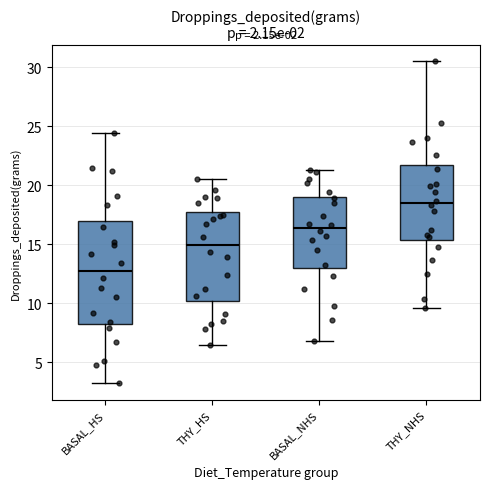

Reading left to right, read every box against the y-axis: the position of its median line, the range the box covers, and the ends of its whiskers. The values are not printed on the chart, so give them approximately, as read against the axis.

BASAL_HS: median 13.0, box 8.5 to 17.0, whiskers 3.0 to 24.5
THY_HS: median 15.0, box 10.0 to 18.0, whiskers 6.5 to 20.5
BASAL_NHS: median 16.5, box 13.0 to 19.0, whiskers 7.0 to 21.5
THY_NHS: median 18.5, box 15.5 to 21.5, whiskers 9.5 to 30.5